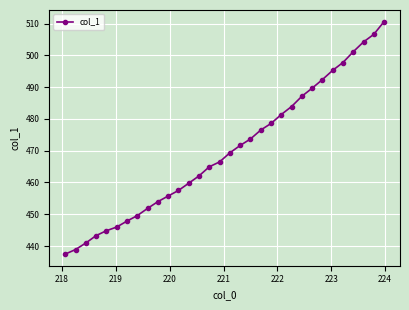

What is the sum of all values?

15040.8